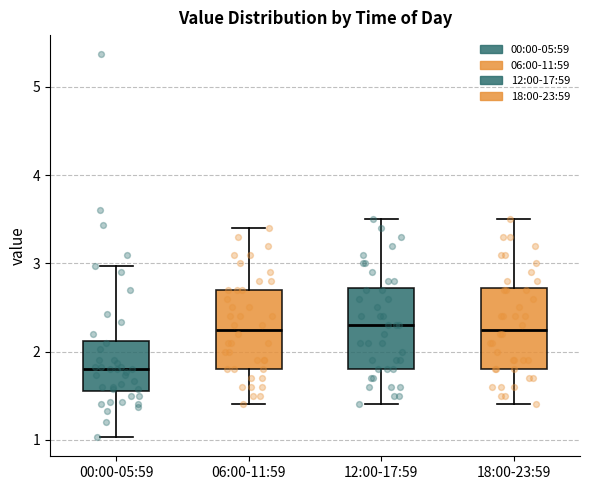

Reading left to right, read every box against the y-axis: the position of its median line, the range the box covers, and the ends of its whiskers. The values are not printed on the chart, so give them approximately, as read against the axis.

00:00-05:59: median 1.8, box 1.6 to 2.1, whiskers 1.0 to 3.0
06:00-11:59: median 2.3, box 1.8 to 2.7, whiskers 1.4 to 3.4
12:00-17:59: median 2.3, box 1.8 to 2.7, whiskers 1.4 to 3.5
18:00-23:59: median 2.3, box 1.8 to 2.7, whiskers 1.4 to 3.5